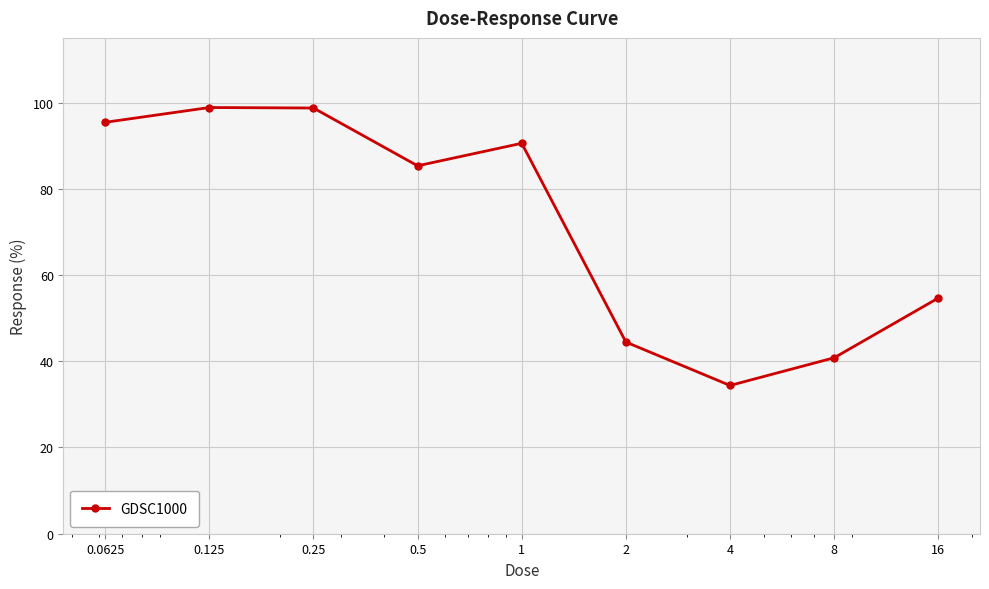

How many points are lower than both their immediate neighbors (excluding endpoints)?

2